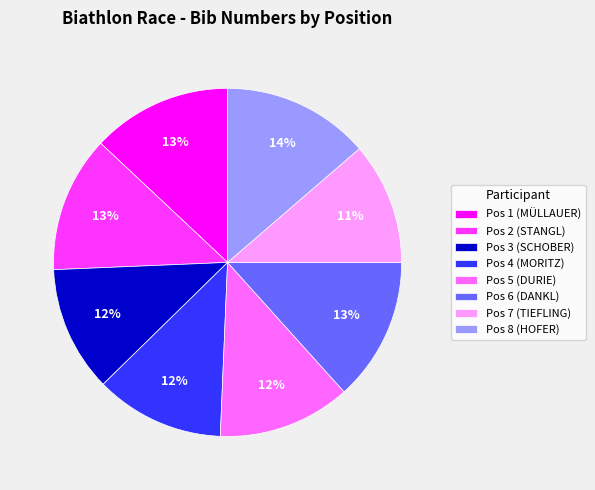

To the nearest percent, what is the average slice percentage?

12%